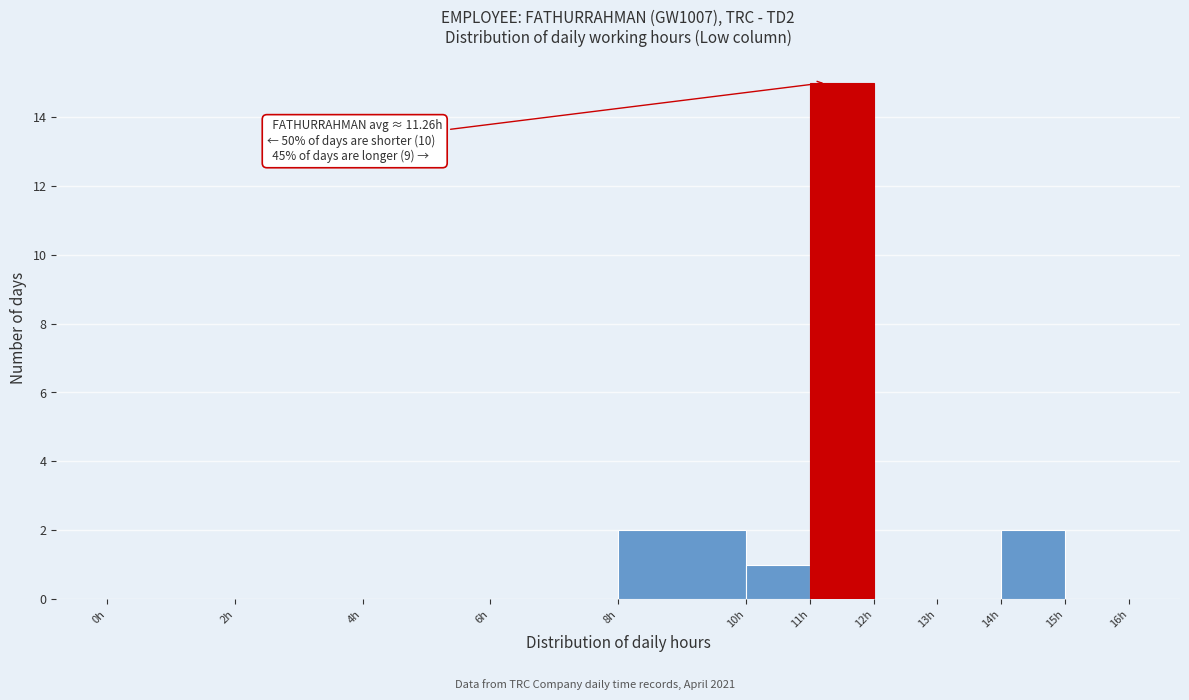

Which range on the x-axis has the tallest bar?

11 to 12